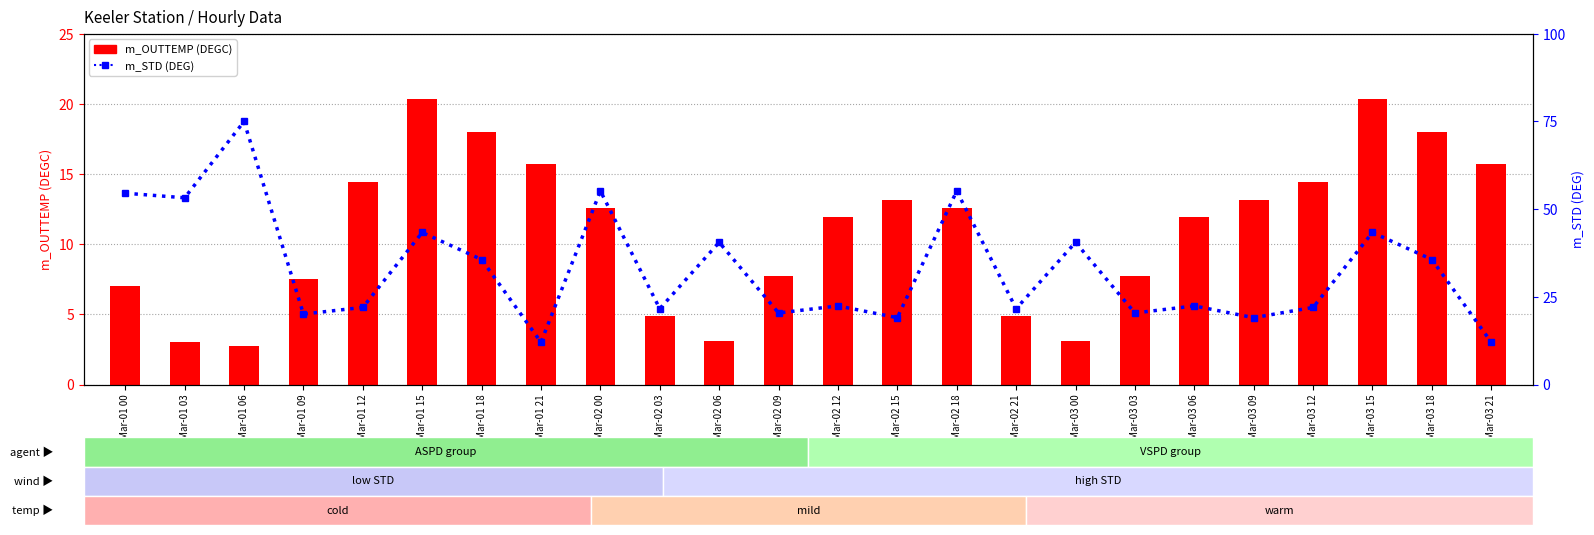

What is the greatest value displayed?

75.0